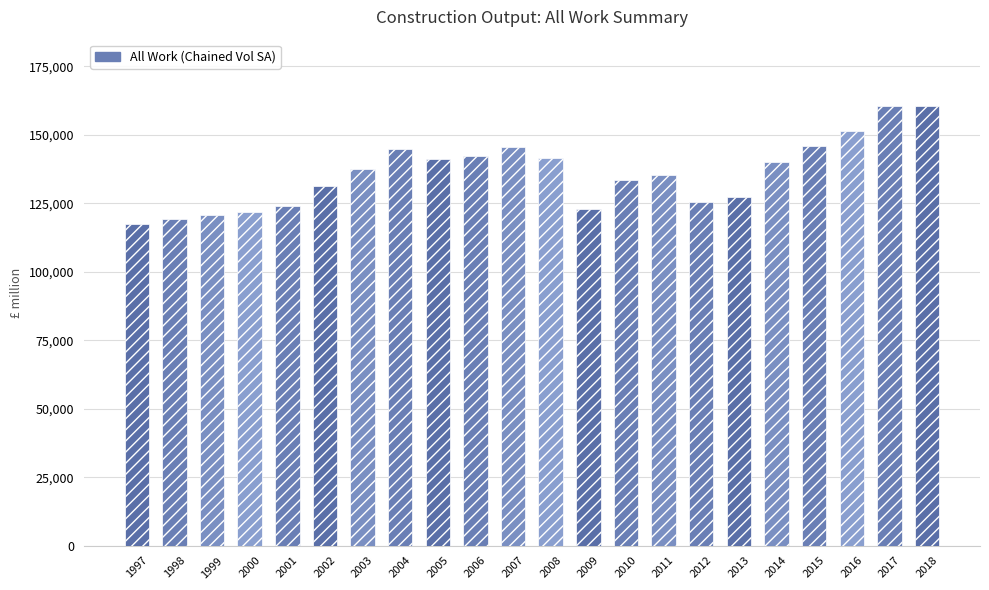

What is the smallest value displayed?

117546